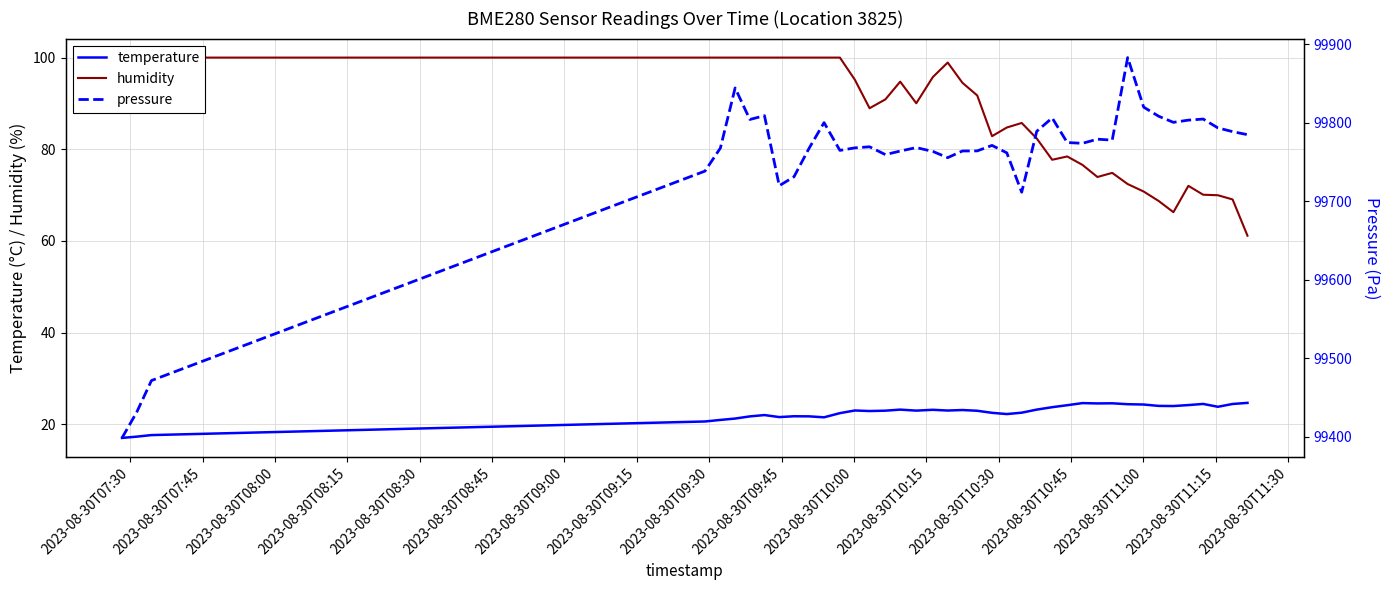

How many interior local valleys does the pressure series have?

9